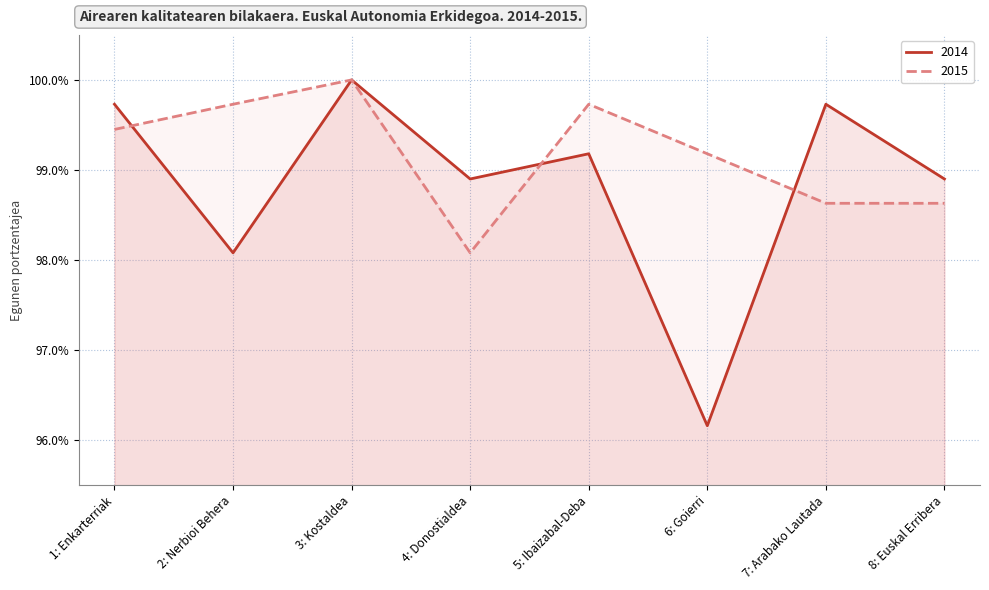

What is the minimum value for 2014?

1.0